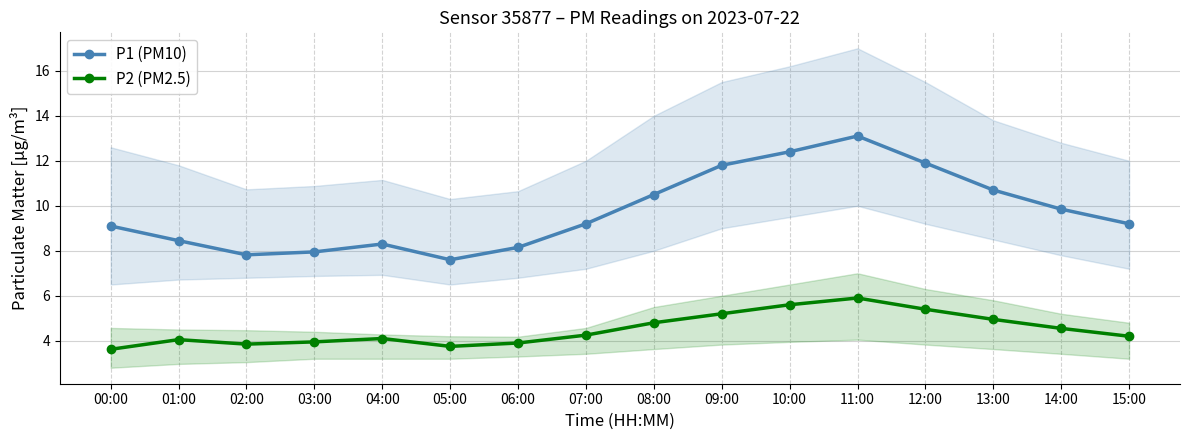

At which label does P2 (PM2.5) first exceed 4?

01:00